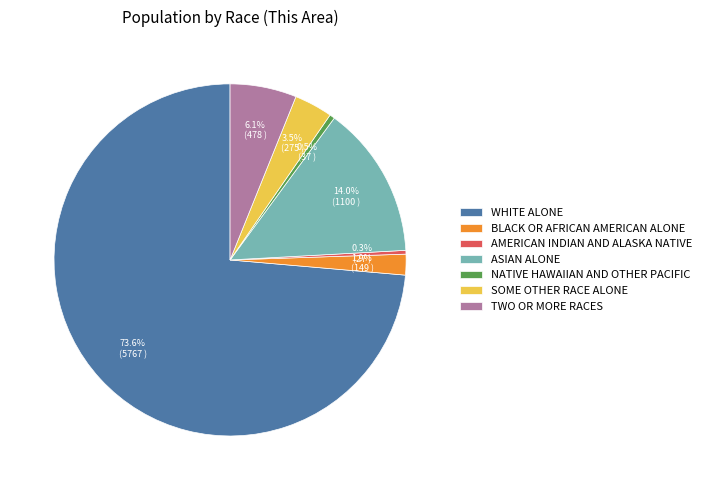

What is the largest slice in the pie chart?

WHITE ALONE